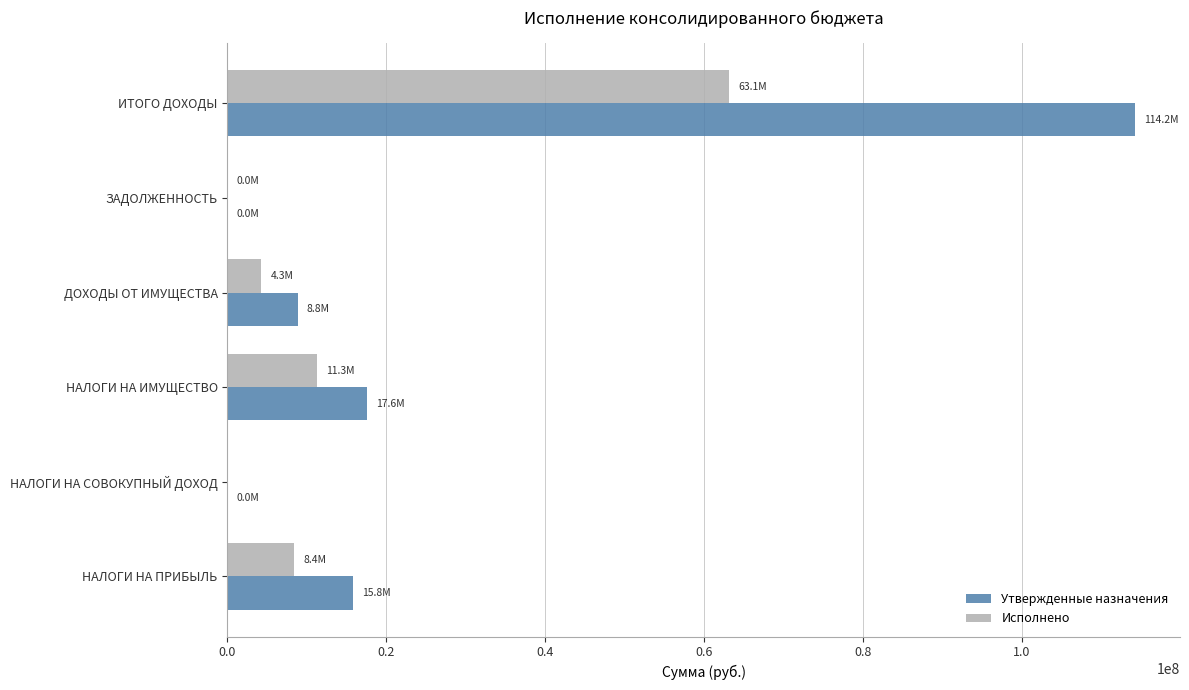

True or false: Утвержденные назначения has a value of 182144278.1 at ИТОГО ДОХОДЫ.

False